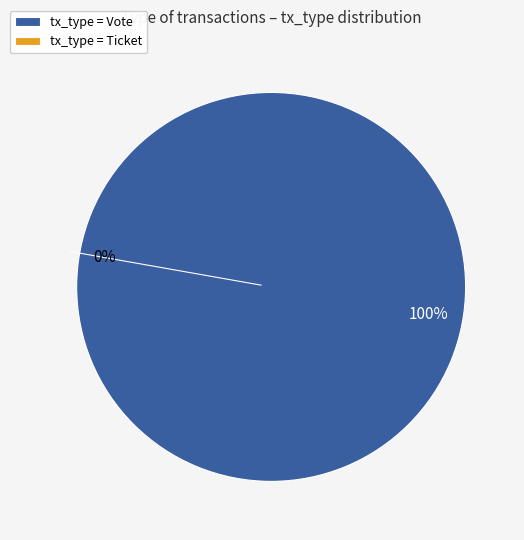

Count the number of slices in the pie.

2